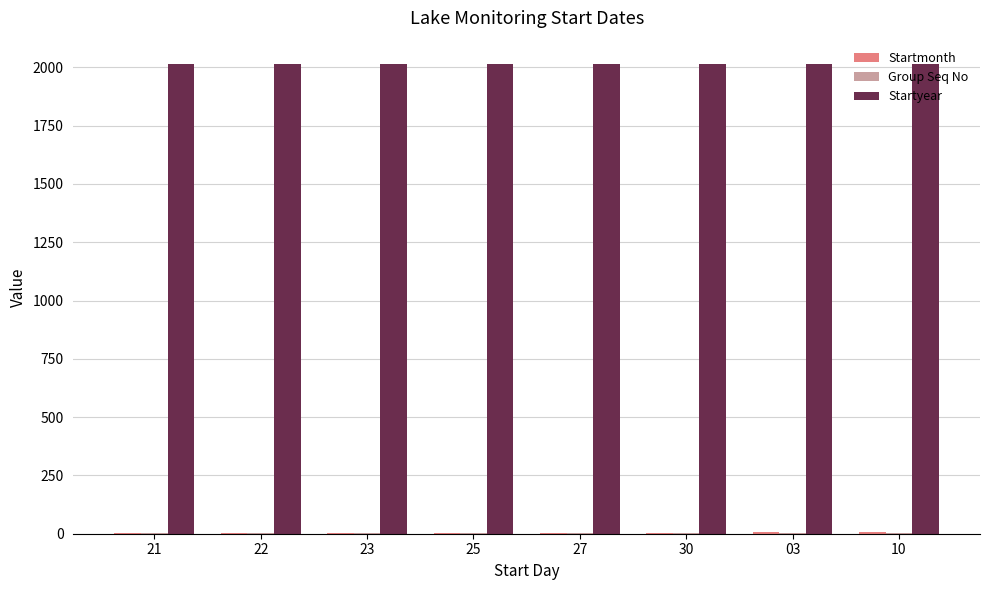

What is the highest value of the Startyear series?

2014